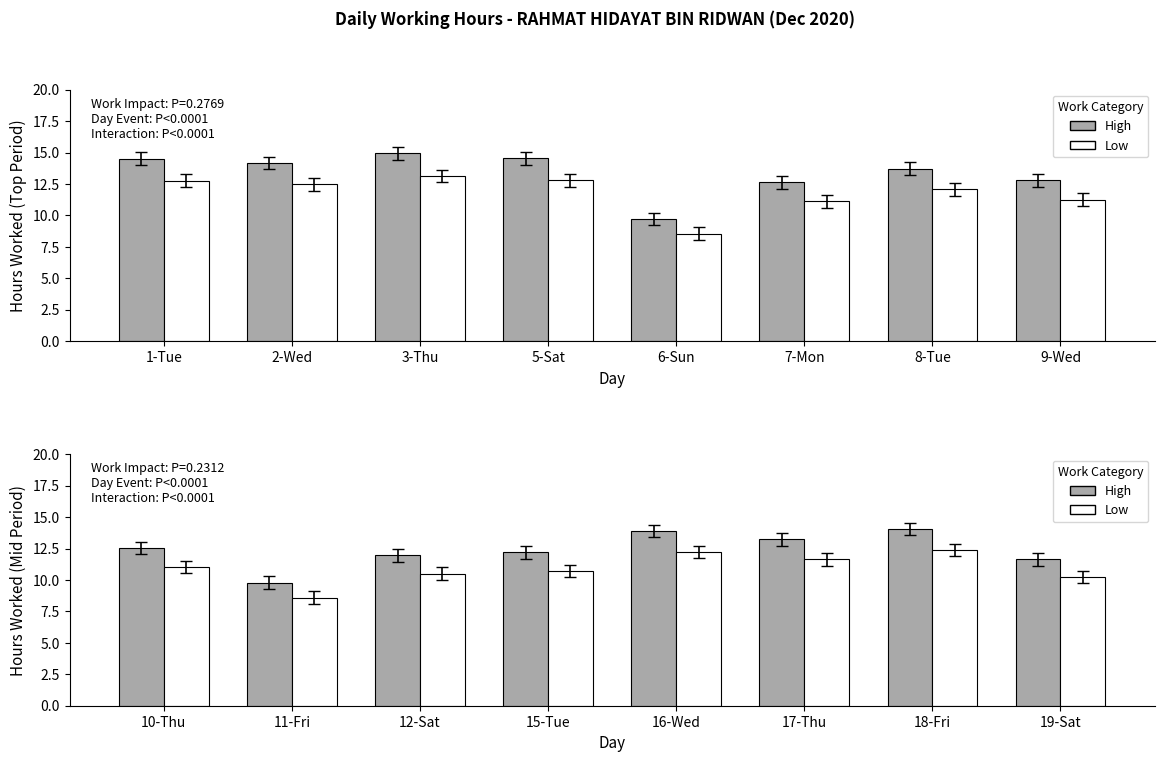

The value of Low at 16-Wed is 19.6. True or false?

False